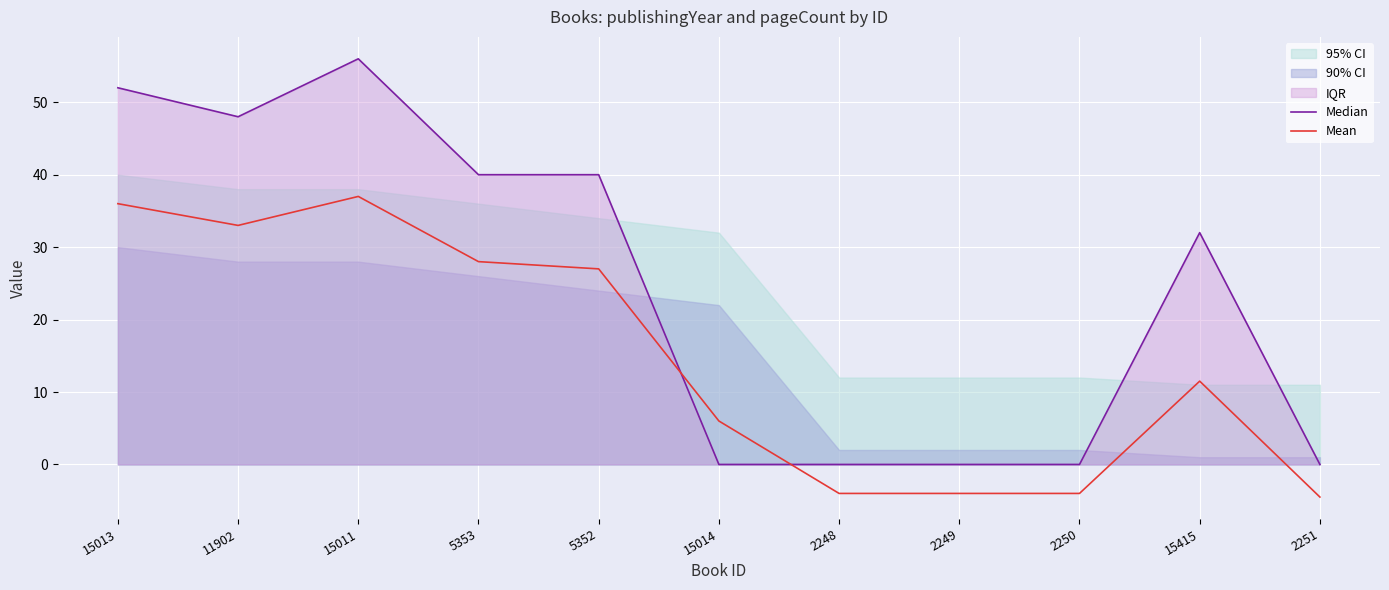

At which label is Mean closest to 16?

15415